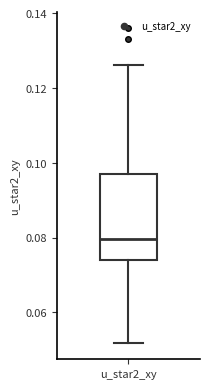

Read this box plot against the y-axis: the position of the median line, the range covered by the box, and the ends of both whiskers. The values are not printed on the chart, so give them approximately, as read against the axis.

median 0.080, box 0.074 to 0.096, whiskers 0.052 to 0.126